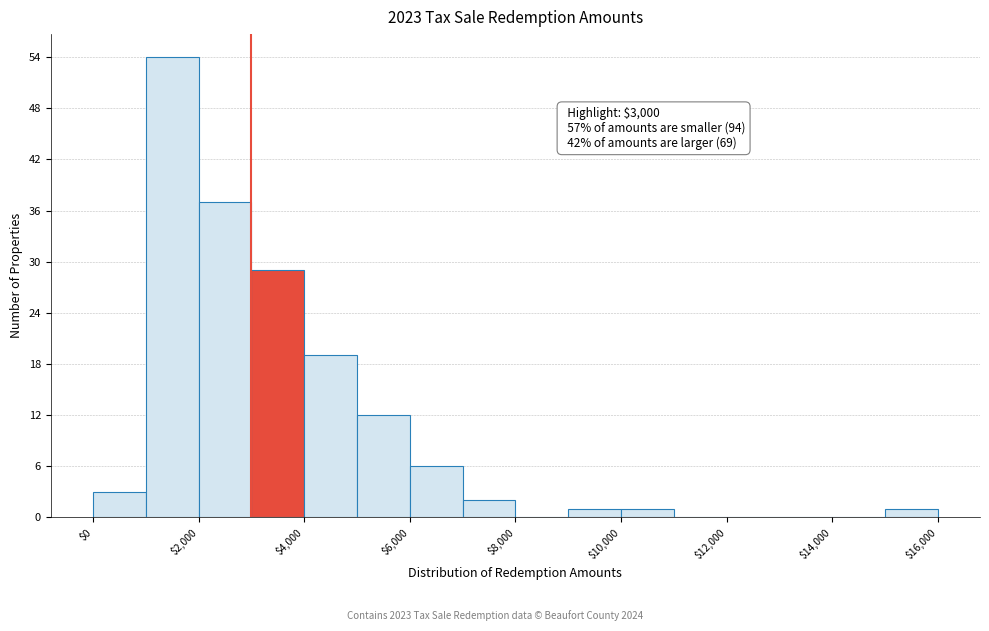

Which range on the x-axis has the tallest bar?

1000 to 2000